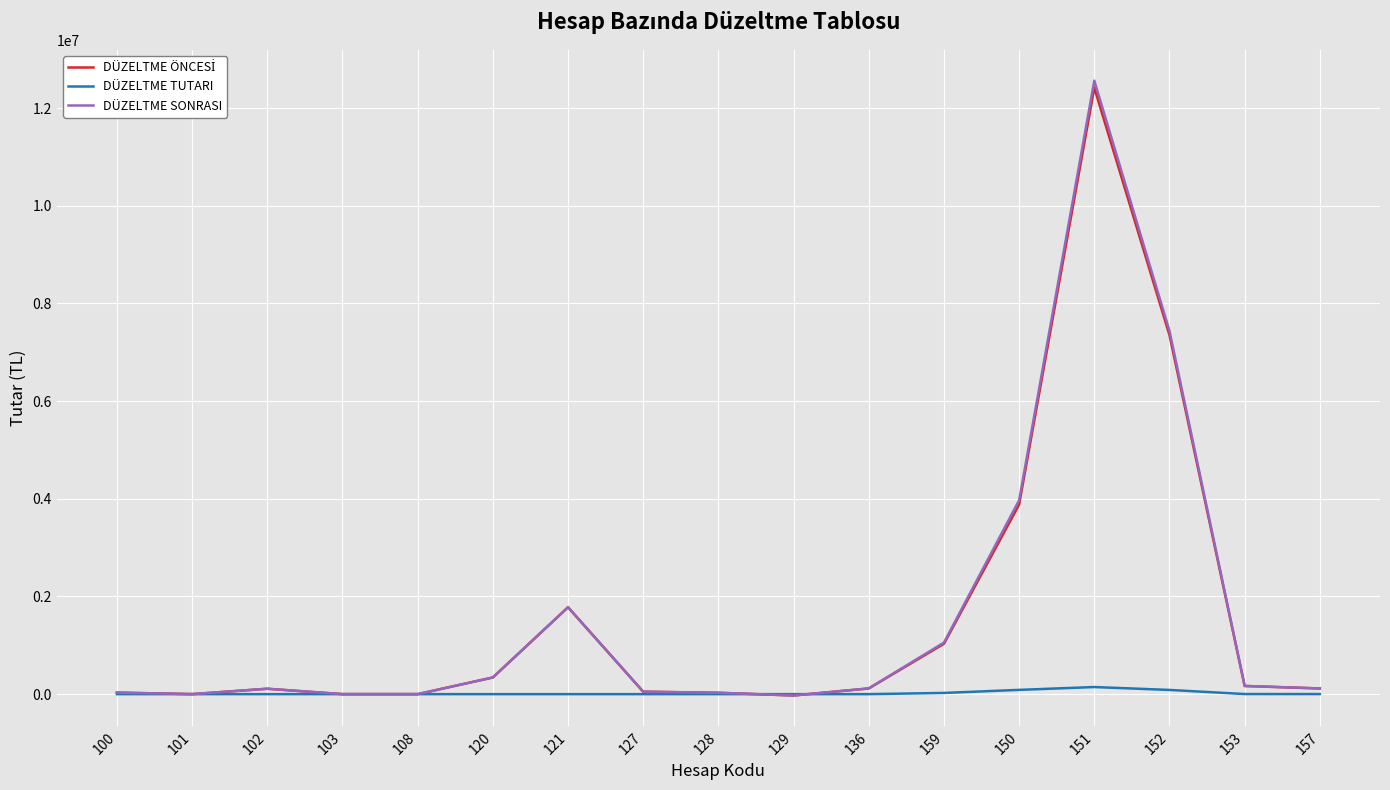

The value of DÜZELTME SONRASI at 151 is 12560641.7. True or false?

True